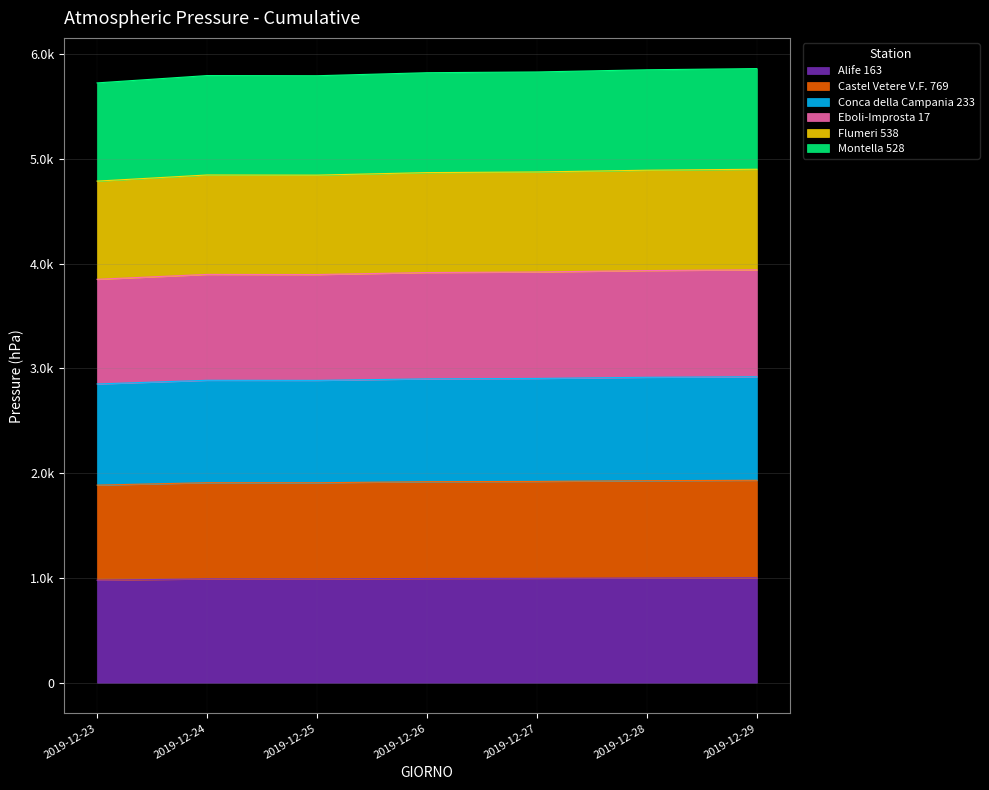

At how many categories does at least one series exceed 3534?

7